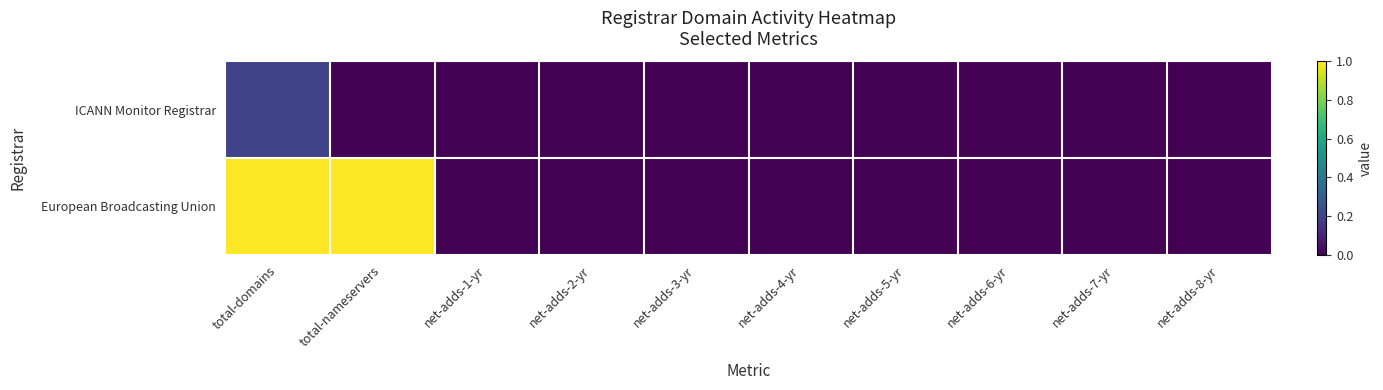

Which series has the largest range (max minus min)?

European Broadcasting Union